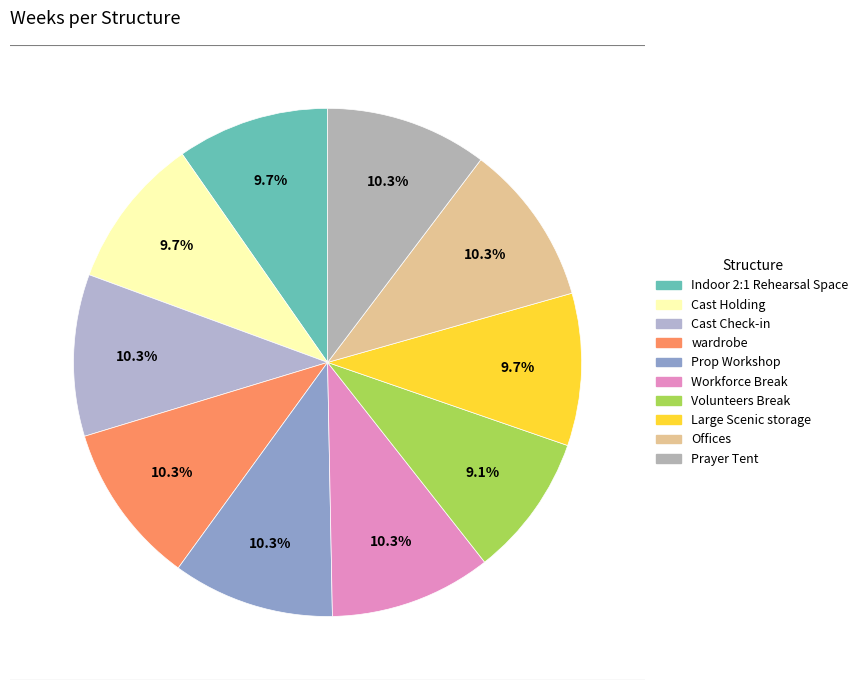

The Large Scenic storage slice represents 10% of the pie. True or false?

True